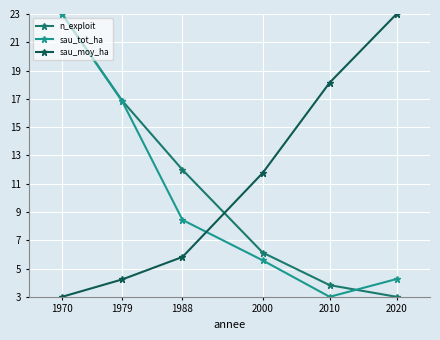

True or false: sau_moy_ha and sau_tot_ha cross at least once.

True